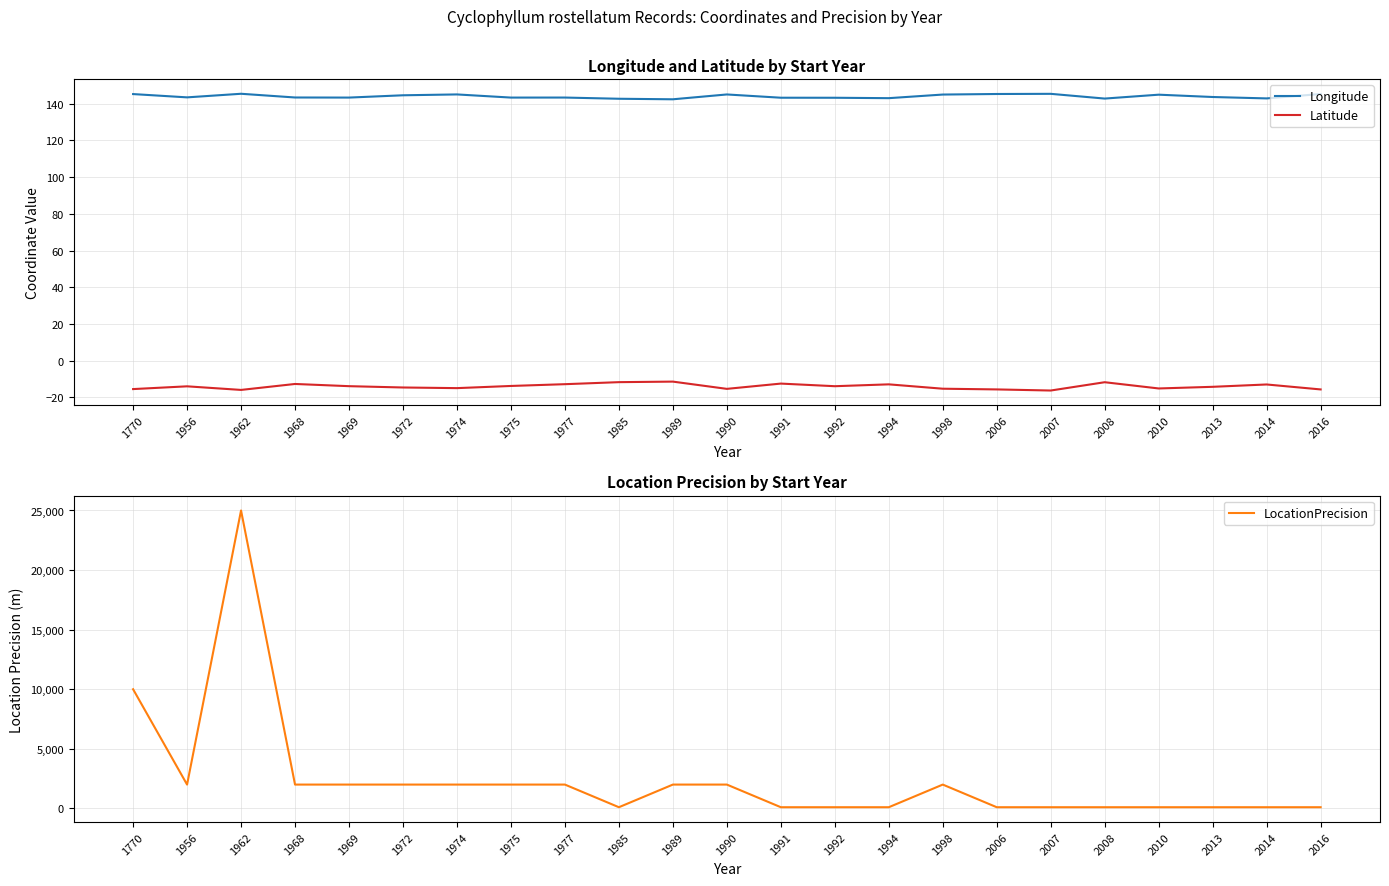

Which category has the highest value across all series?

1962